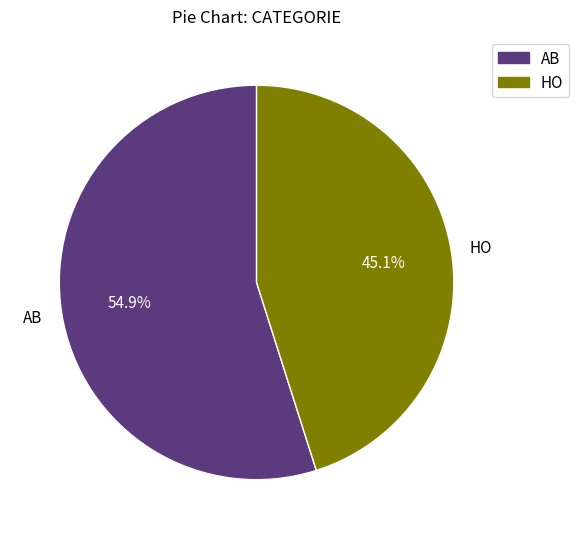

Which category has the biggest portion of the pie?

AB